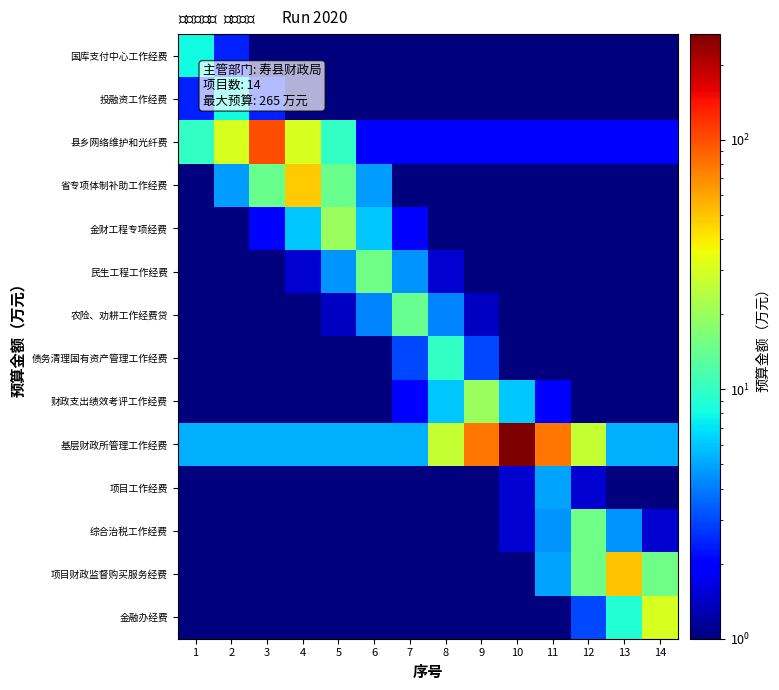

Which series has the largest range (max minus min)?

基层财政所管理工作经费